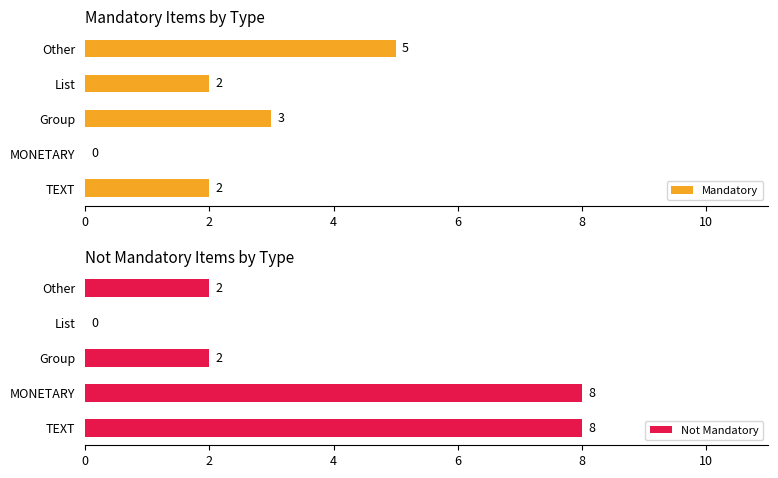

Rank the series by their average value, from highest to lowest.

Not Mandatory, Mandatory